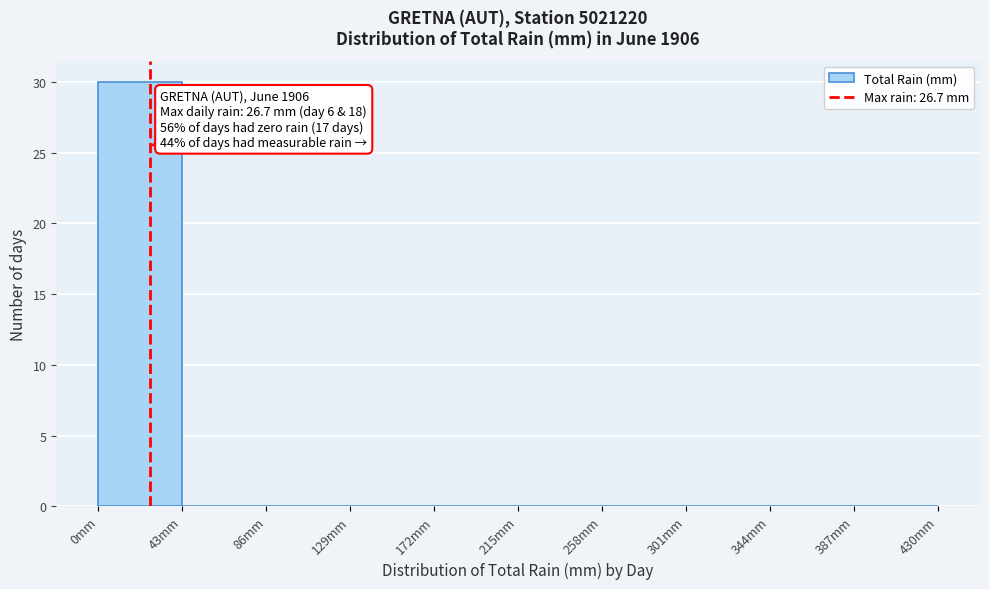

Over which range of the x-axis is the bar tallest?

0 to 43